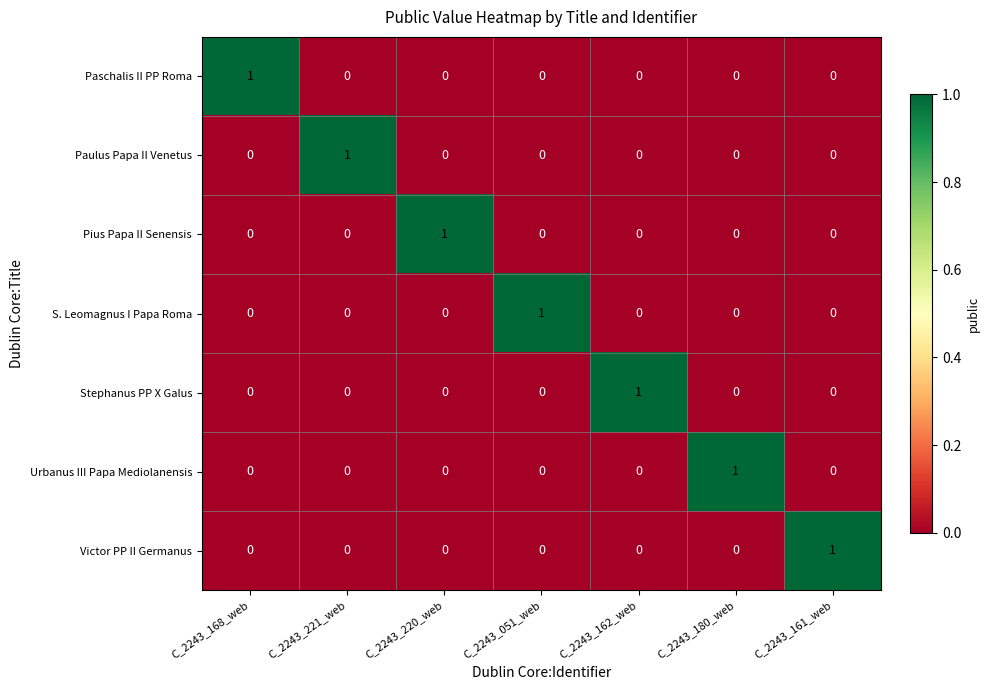

The value of Pius Papa II Senensis at C_2243_051_web is -1. True or false?

False